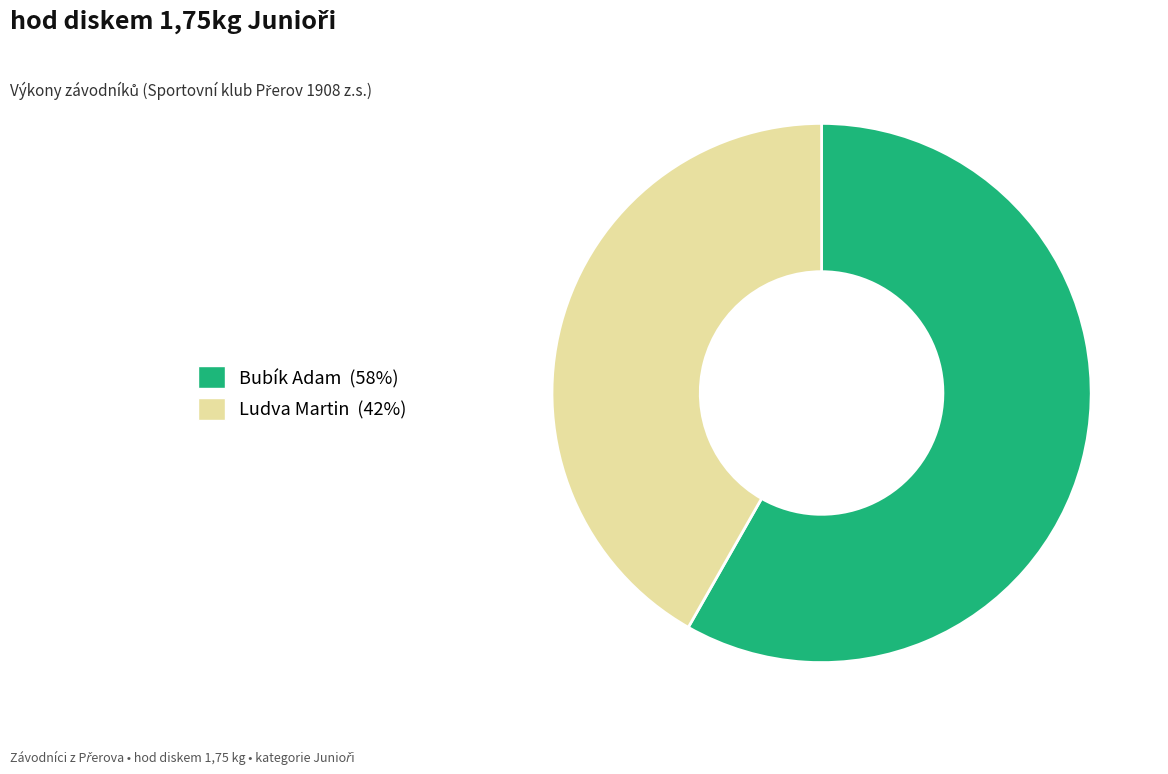

Which category has the biggest portion of the pie?

Bubík Adam